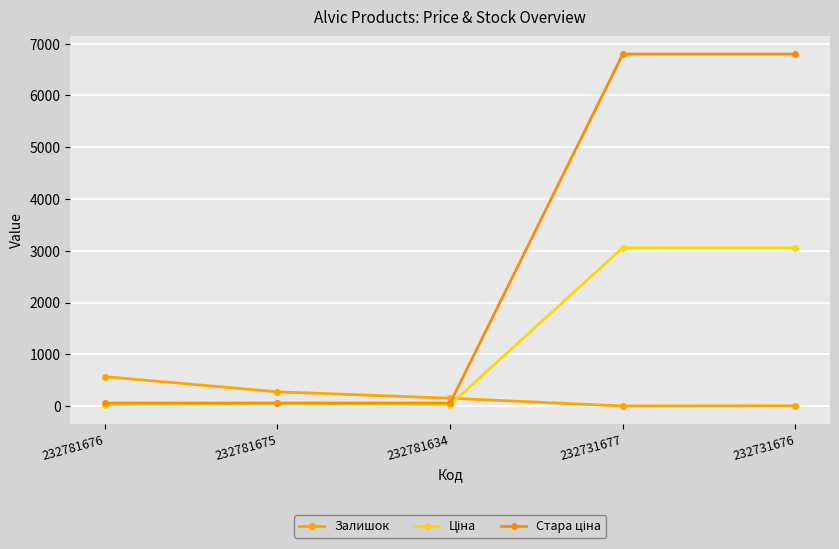

Reading left to right, extract all data points from this chart.

Залишок: 570.0	277.0	153.0	3.0	9.0
Ціна: 26.7	59.4	26.7	3059.7	3059.7
Стара ціна: 59.4	59.4	59.4	6799.2	6799.2